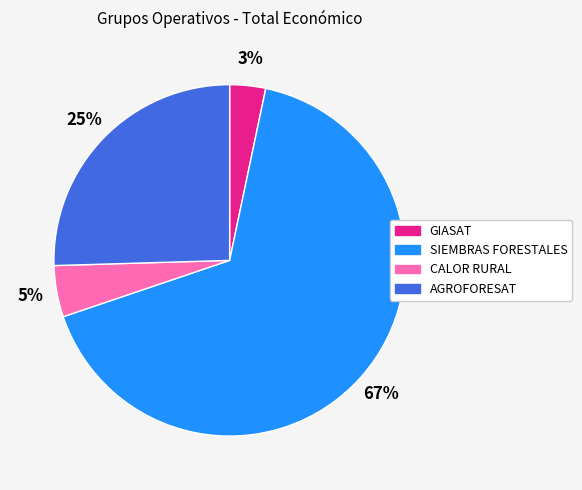

Between CALOR RURAL and AGROFORESAT, which is larger?

AGROFORESAT